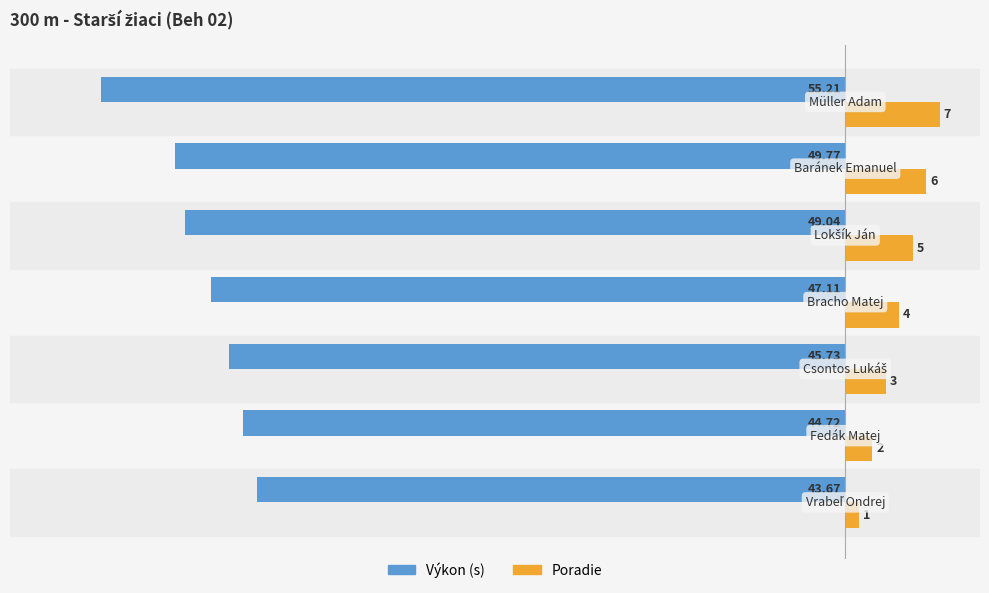

Rank the series by their average value, from highest to lowest.

Poradie, Výkon (s)